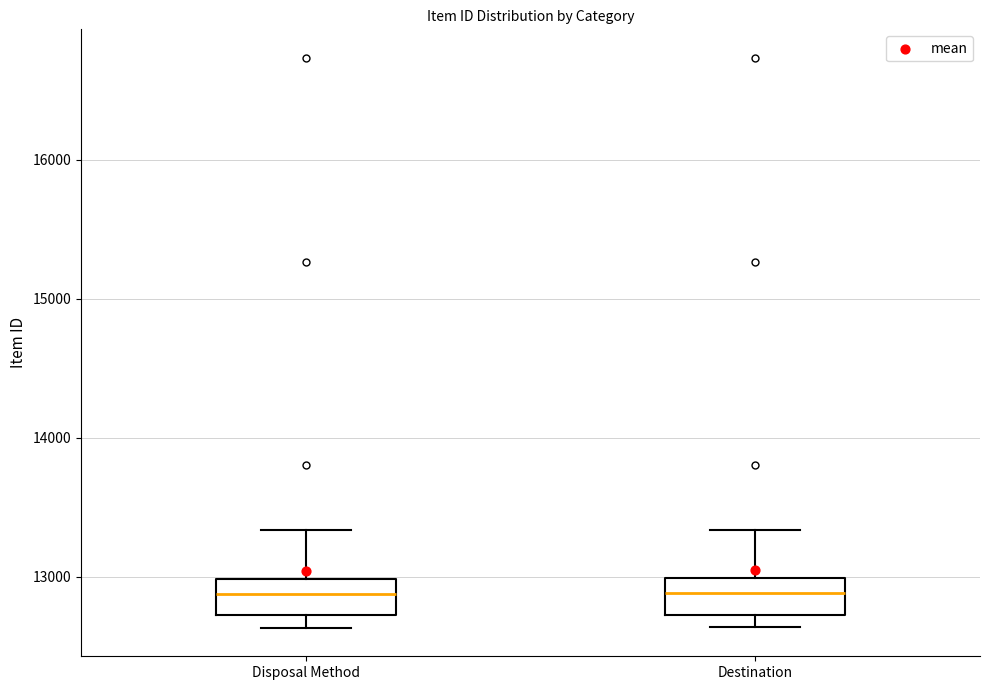

Reading left to right, transcribe this box plot: for each box, give where its median line is, the range the box spans, and where its two whiskers end, as read against the y-axis. The values are not printed on the chart, so give them approximately, as read against the axis.

Disposal Method: median 12900, box 12700 to 13000, whiskers 12600 to 13300
Destination: median 12900, box 12700 to 13000, whiskers 12600 to 13300